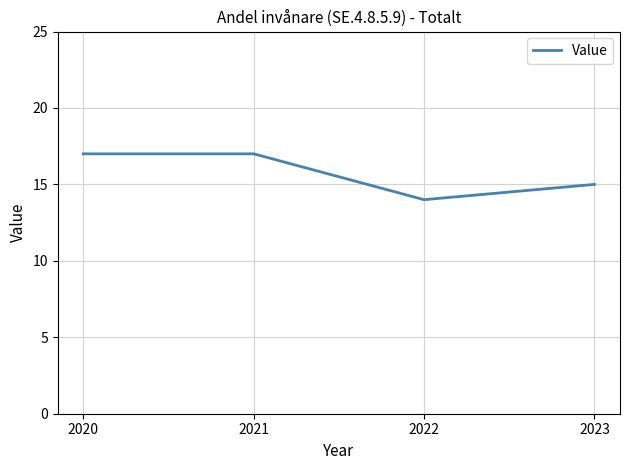

True or false: the data shows 4 at 2020.

False